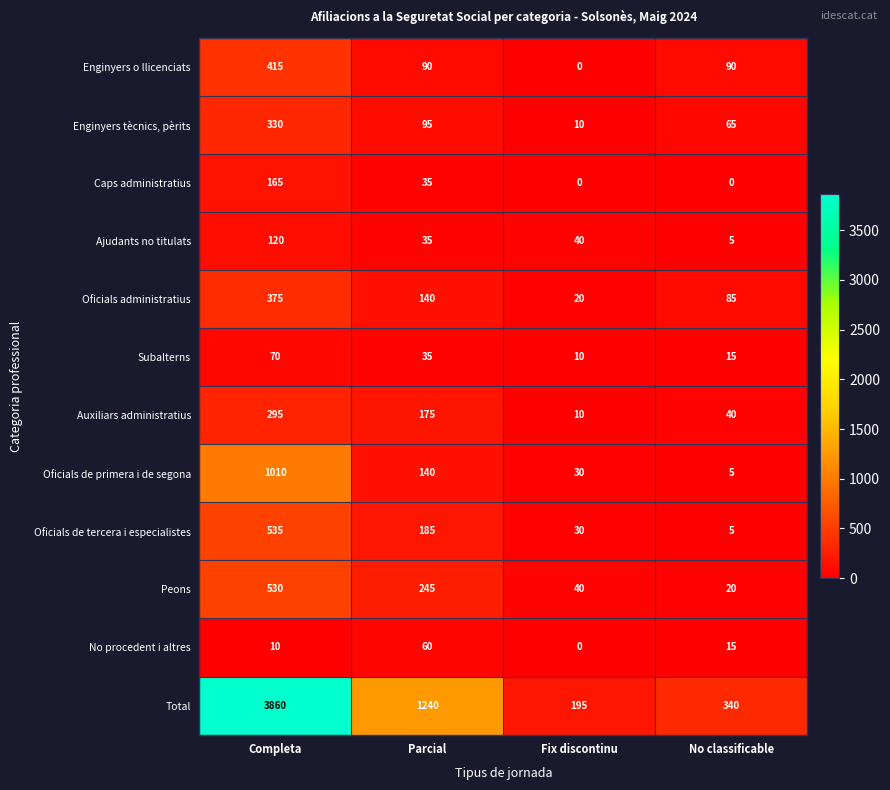

At which category is the sum across all series the highest?

Completa